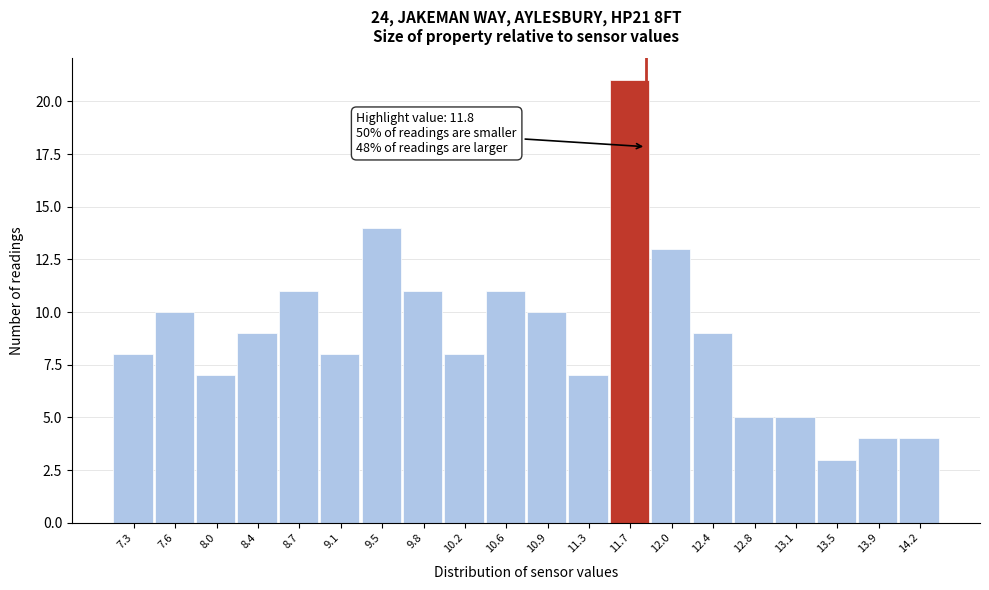

Which range on the x-axis has the tallest bar?

11.480 to 11.845